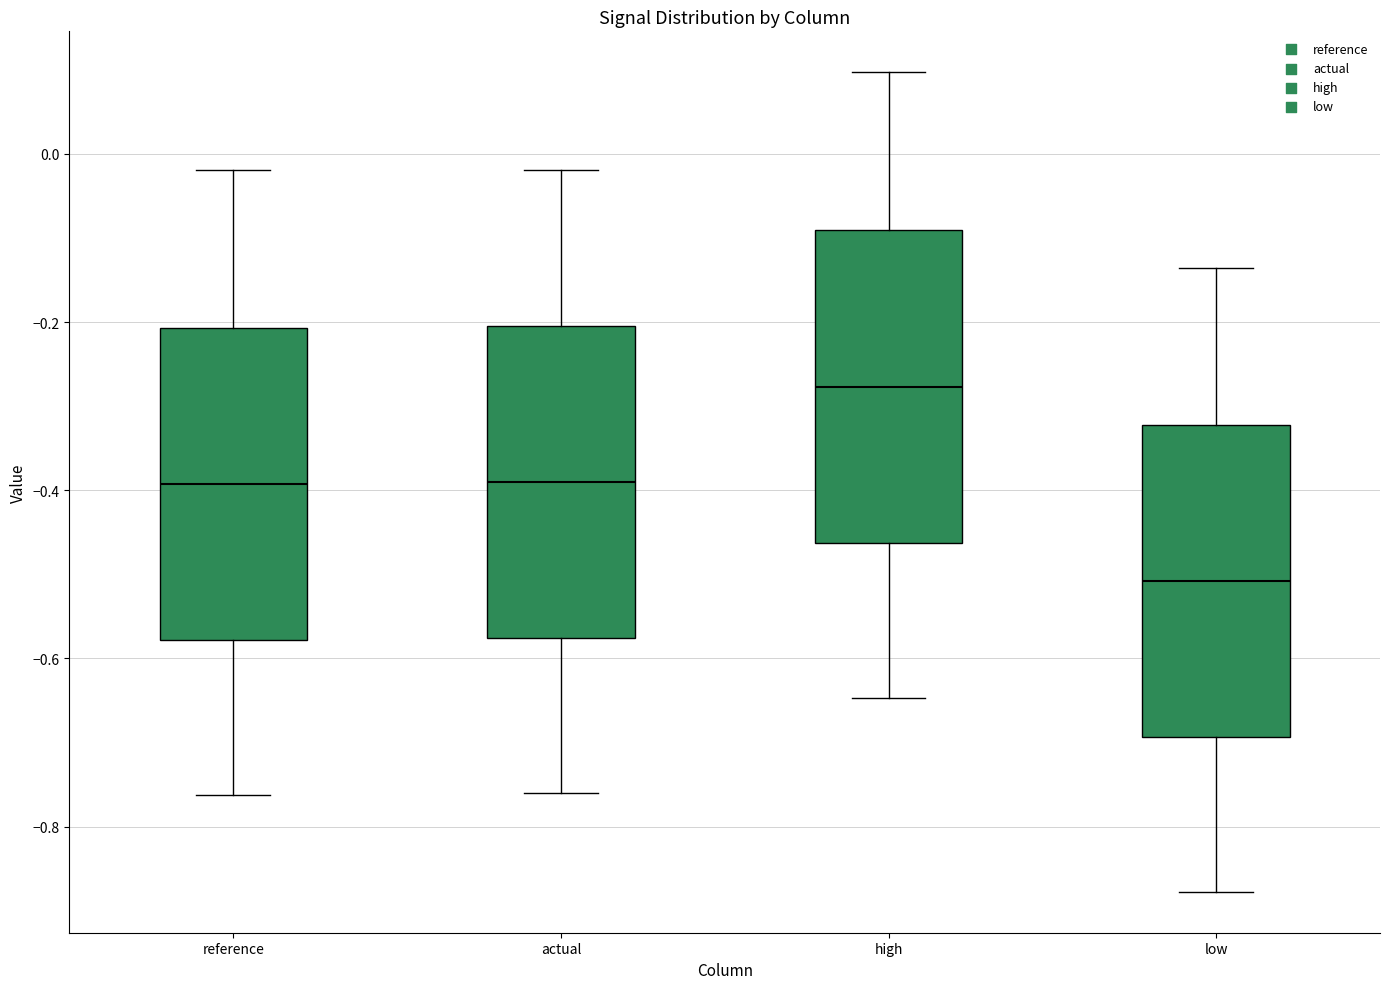

Reading left to right, transcribe this box plot: for each box, give where its median line is, the range the box spans, and where its two whiskers end, as read against the y-axis. The values are not printed on the chart, so give them approximately, as read against the axis.

reference: median -0.40, box -0.58 to -0.20, whiskers -0.76 to -0.02
actual: median -0.40, box -0.58 to -0.20, whiskers -0.76 to -0.02
high: median -0.28, box -0.46 to -0.10, whiskers -0.64 to 0.10
low: median -0.50, box -0.70 to -0.32, whiskers -0.88 to -0.14